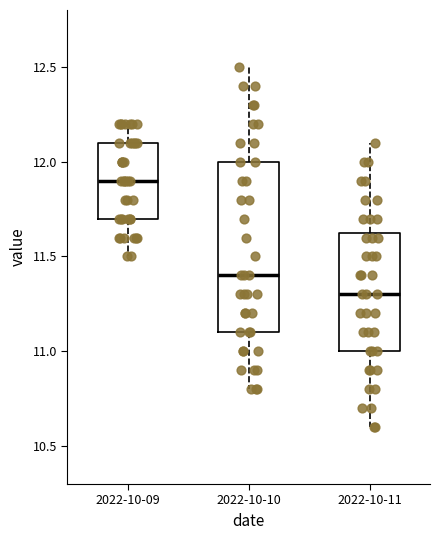

Which box is the tallest, from its lower edge to its upper edge?

2022-10-10